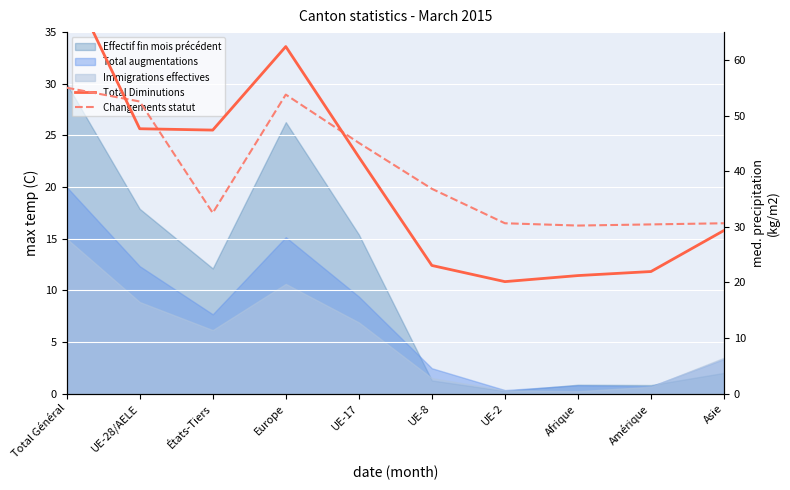

Which series changed the most between Europe and UE-2?

Total Diminutions